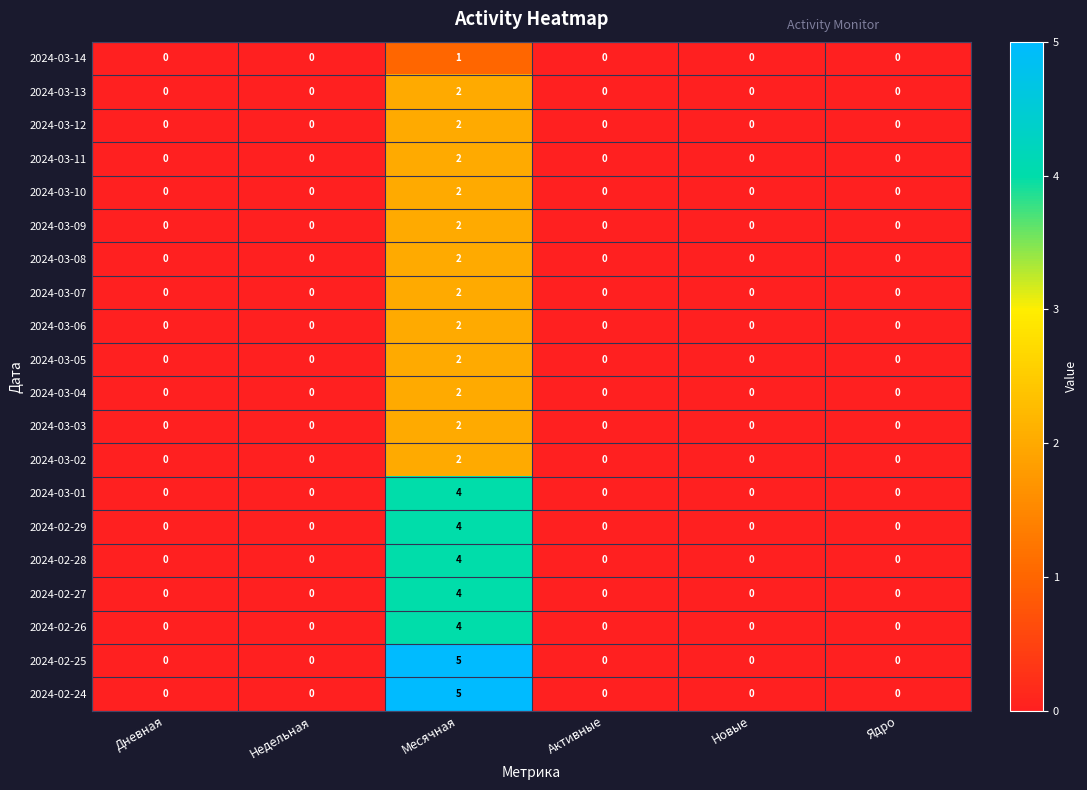

Is it true that 2024-02-28 equals 2 at Новые?

False